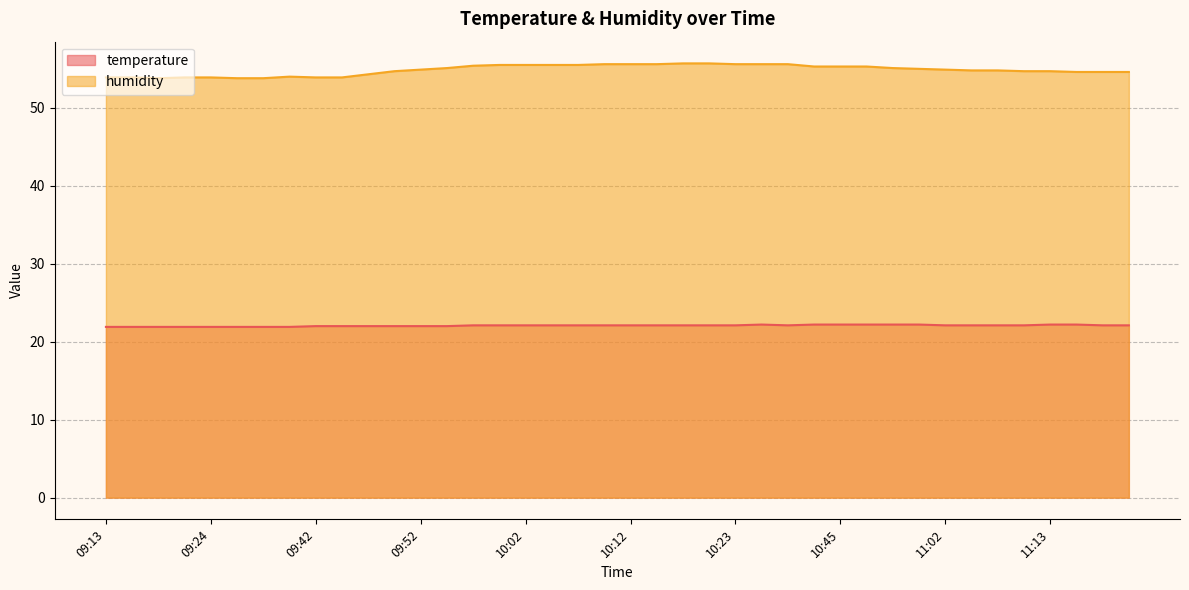

Where is the first local maximum for temperature?

10:26